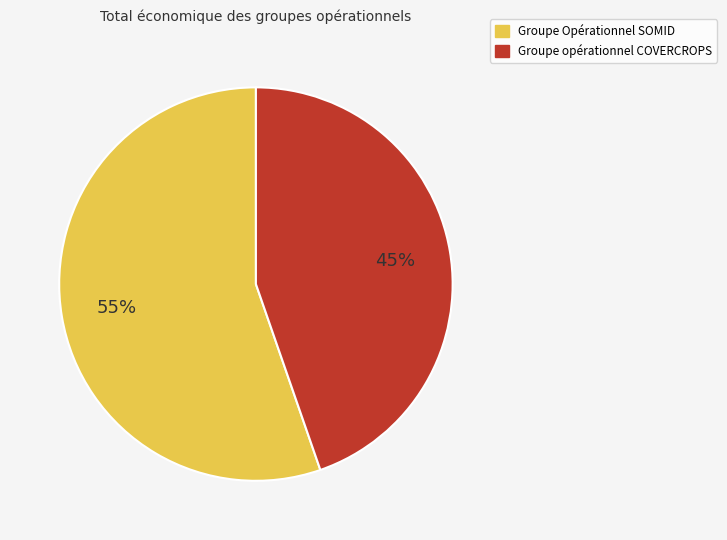

Do Groupe opérationnel COVERCROPS and Groupe Opérationnel SOMID together represent more than half of the pie?

Yes